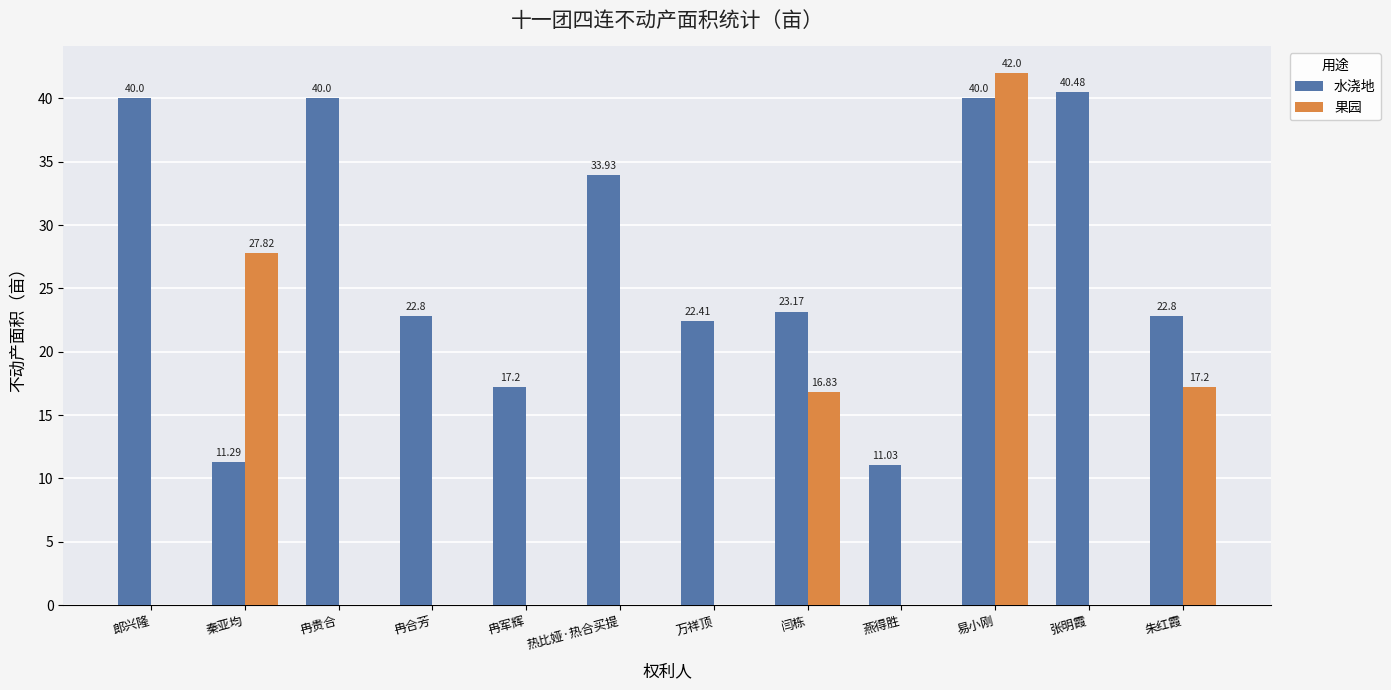

How many data points in 果园 are above 0?

4